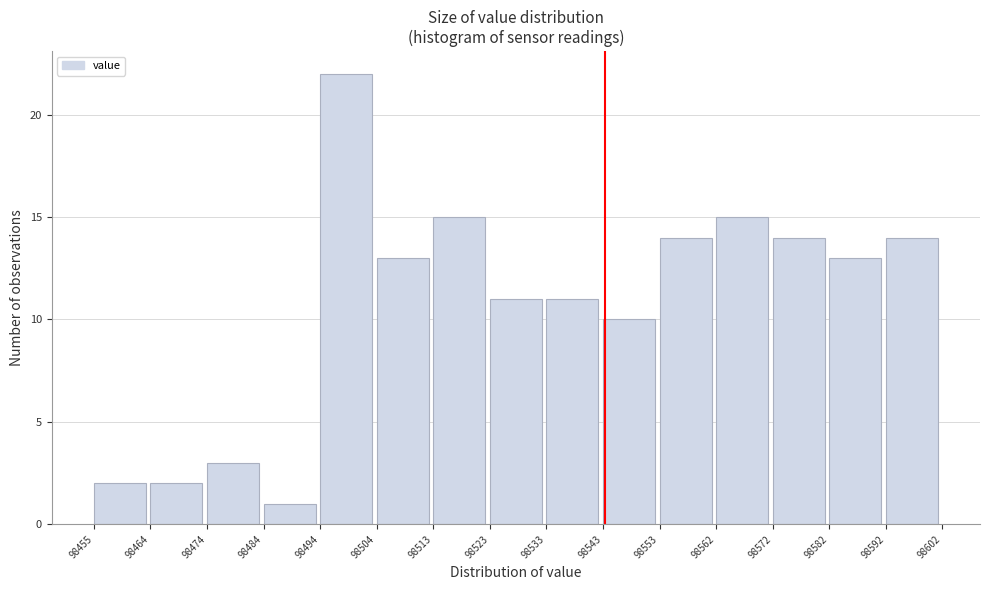

How tall is the bar that spans 98455 to 98464 on the x-axis? The values are not printed on the chart, so give them approximately, as read against the axis.

2